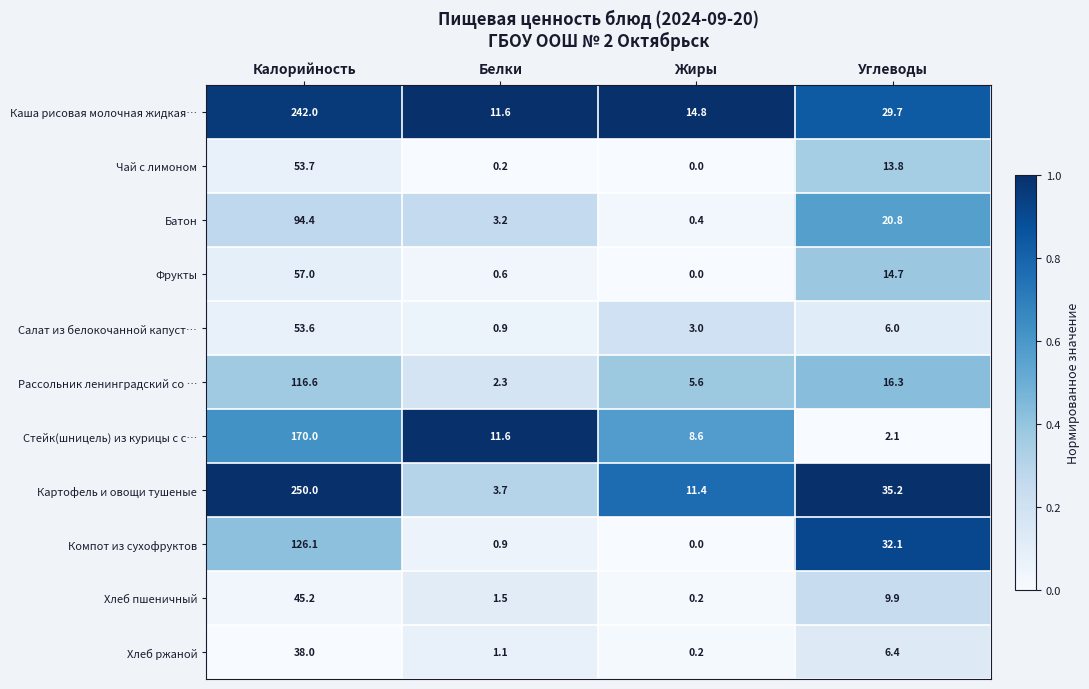

At which label does Салат из белокочанной капуст… first exceed 6?

Калорийность